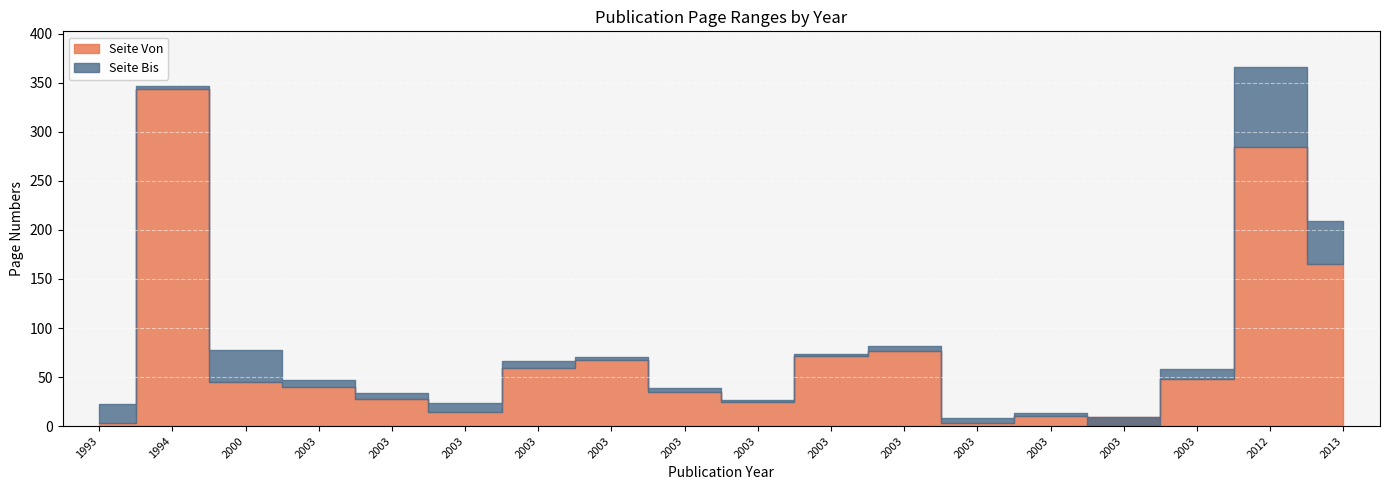

Which series has the largest total across all categories?

Seite Bis